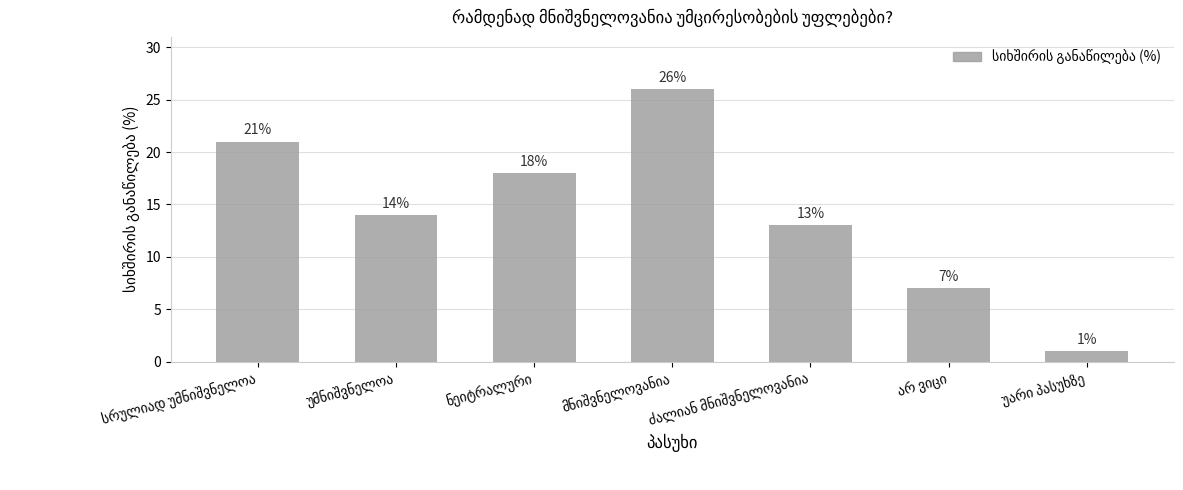

What is the greatest value displayed?

26